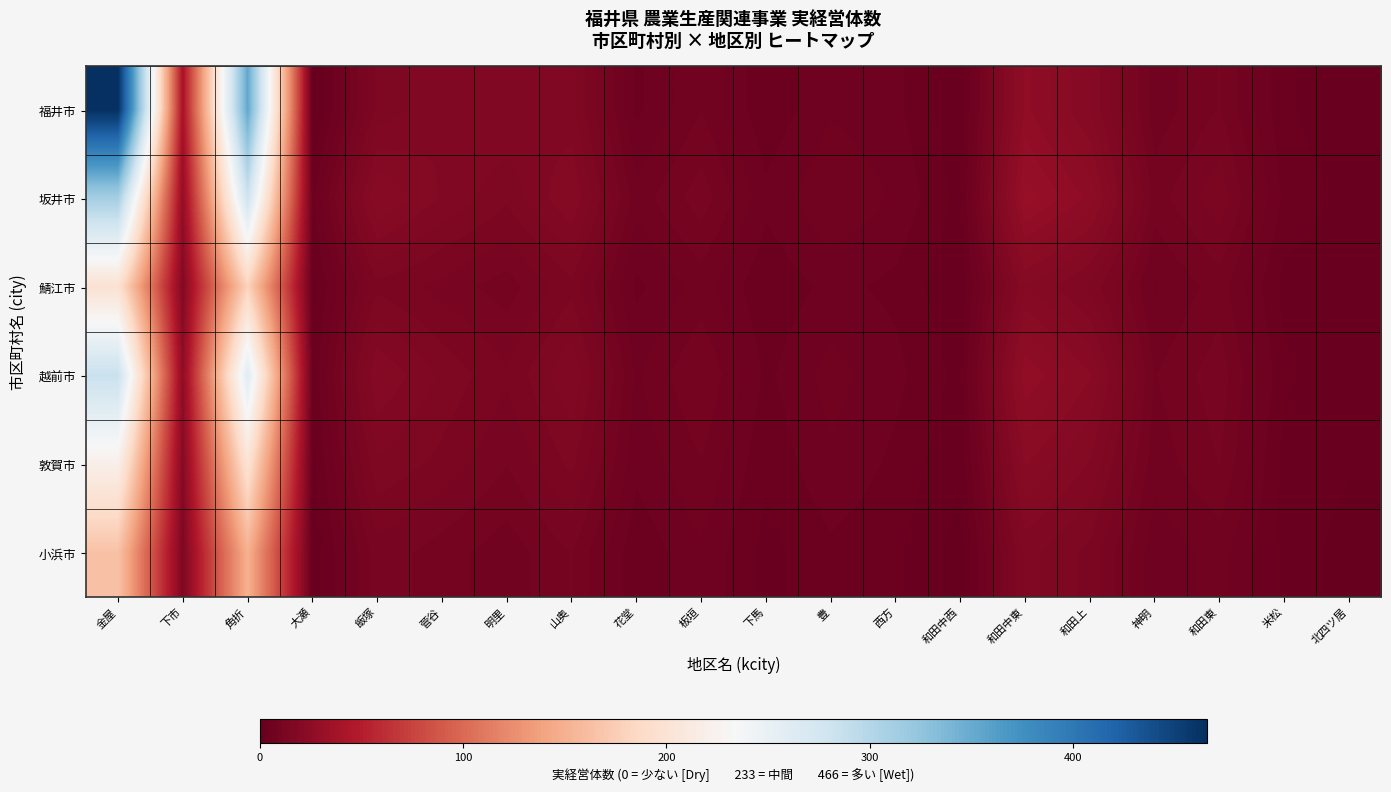

Which series has the widest spread of values?

福井市